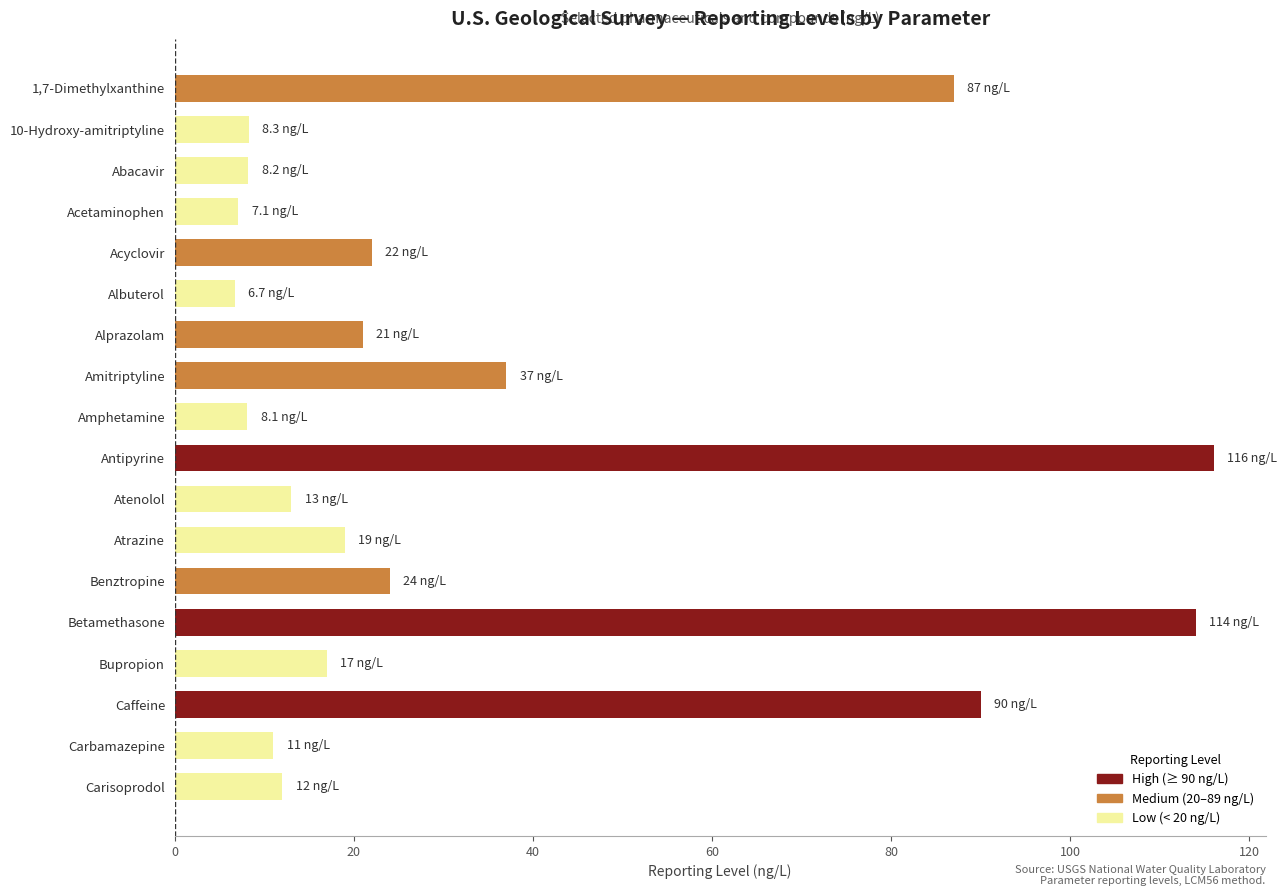

The value at Acetaminophen is 7.1. True or false?

True